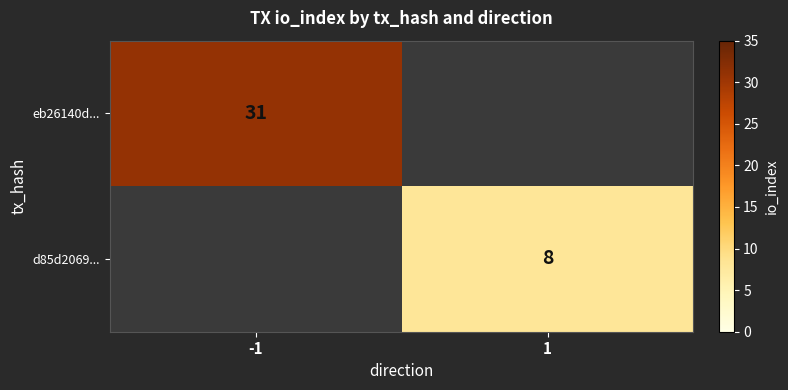

True or false: d85d2069... has a value of 8 at 1.

True